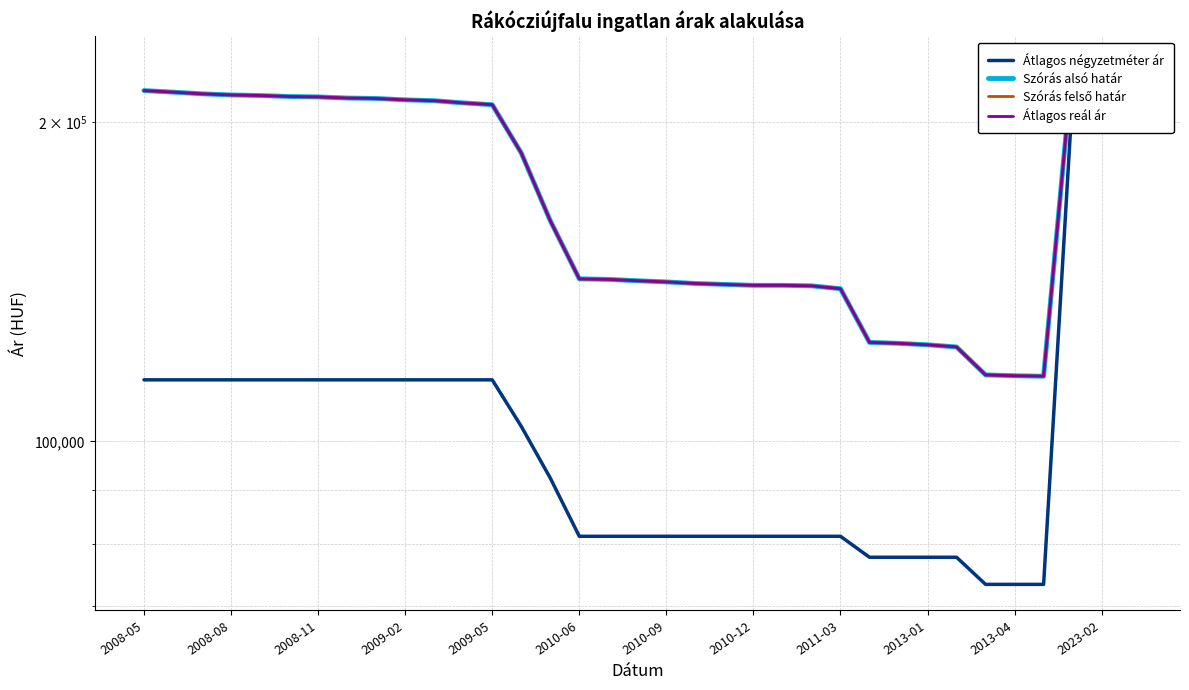

What is the sum of all Szórás felső határ values?

6013425